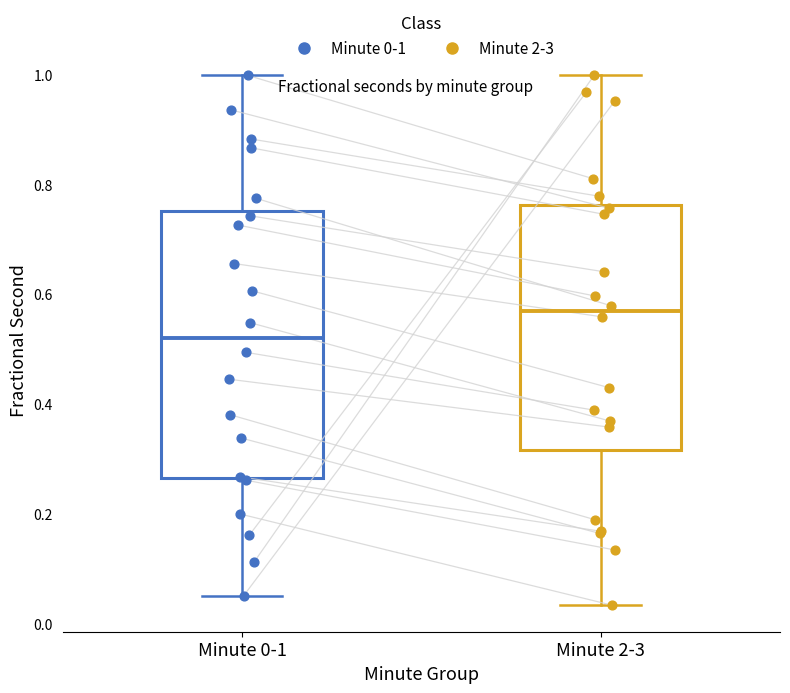

Where is the lower edge of the box for Minute 0-1 on the y-axis? The values are not printed on the chart, so give them approximately, as read against the axis.

0.26